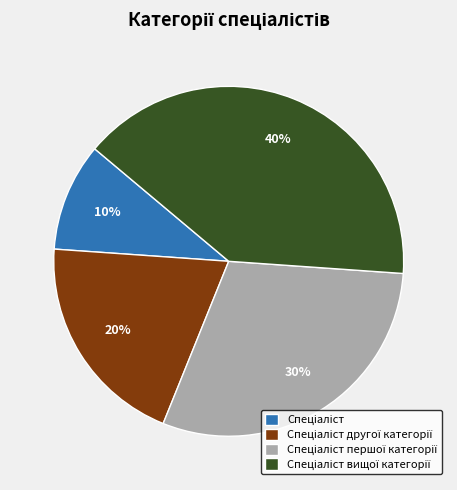

Is there any slice that represents more than half of the pie?

No